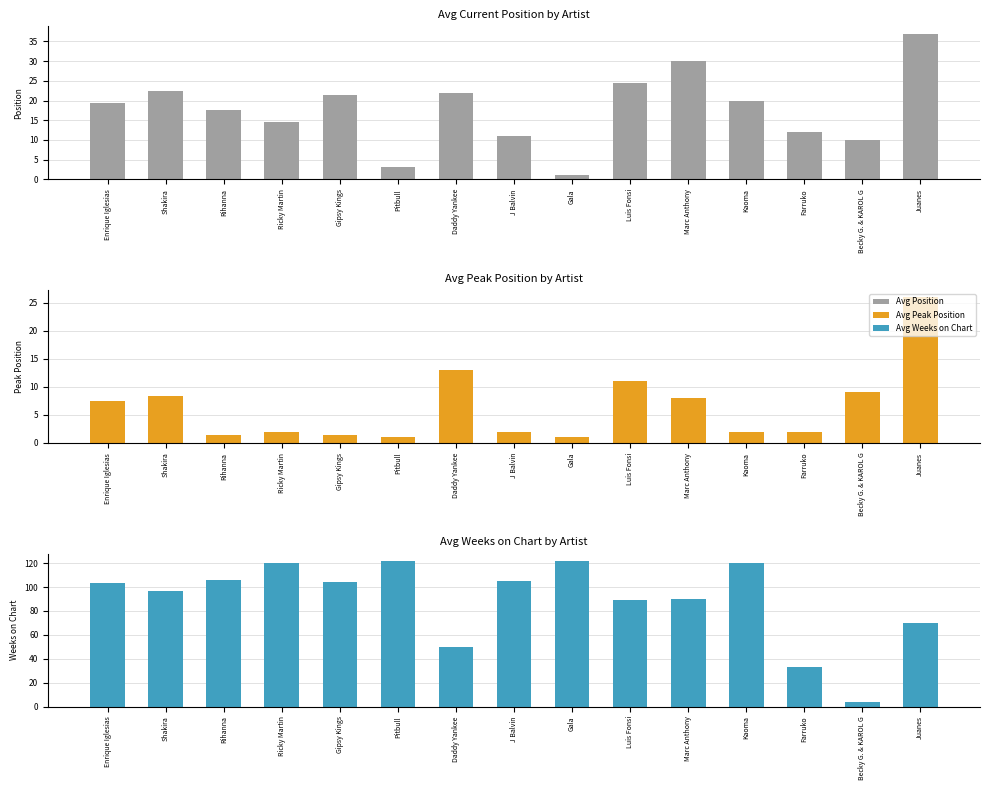

How many values in the Avg Peak Position series exceed 2?

7